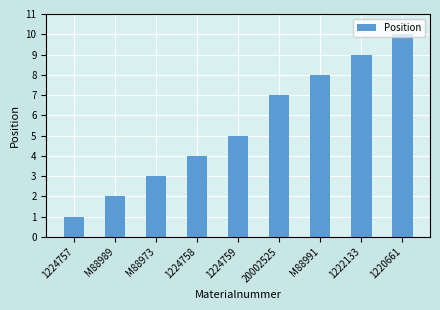

The value at 1222133 is 15. True or false?

False